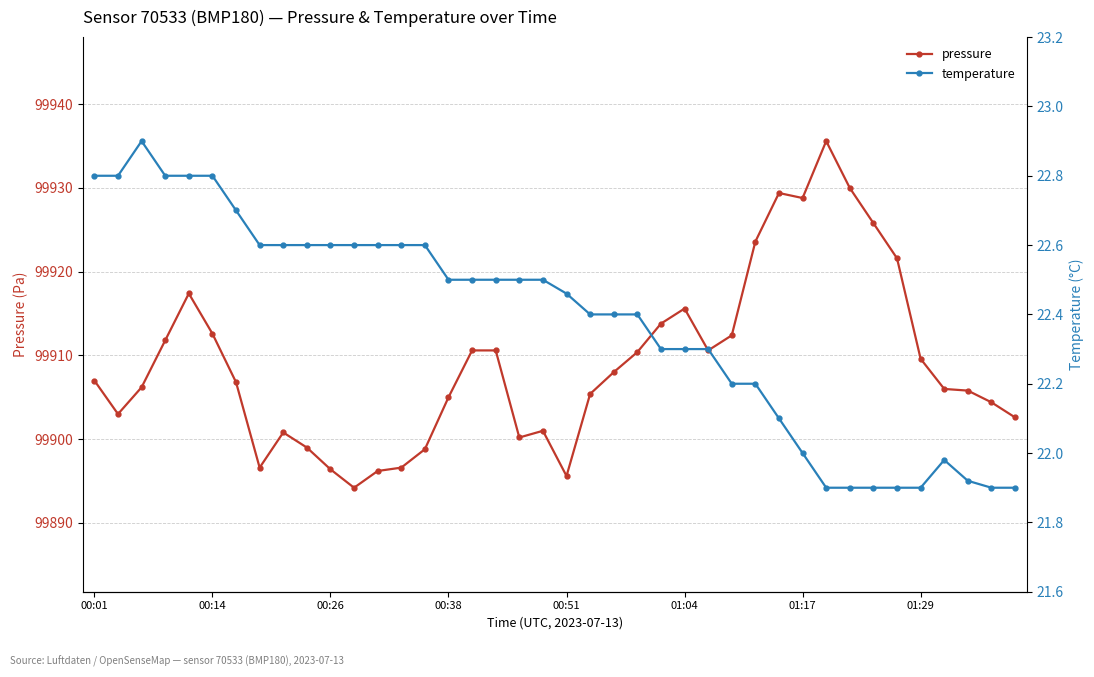

Where does the temperature series first go above 22?

00:01